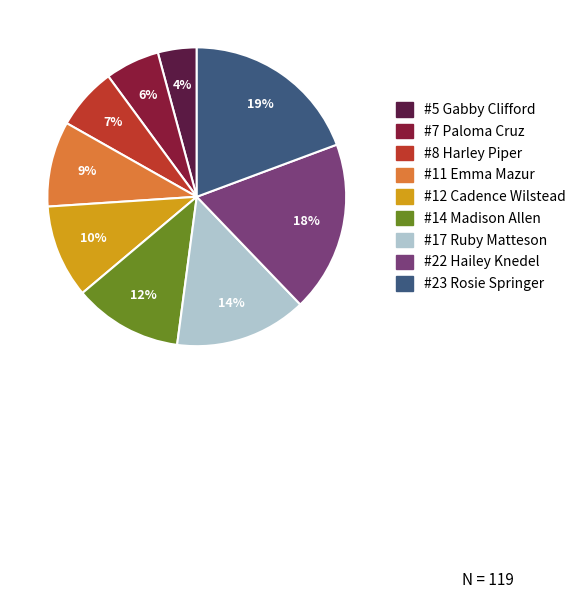

Rank the categories by value from highest to lowest.

#23 Rosie Springer, #22 Hailey Knedel, #17 Ruby Matteson, #14 Madison Allen, #12 Cadence Wilstead, #11 Emma Mazur, #8 Harley Piper, #7 Paloma Cruz, #5 Gabby Clifford